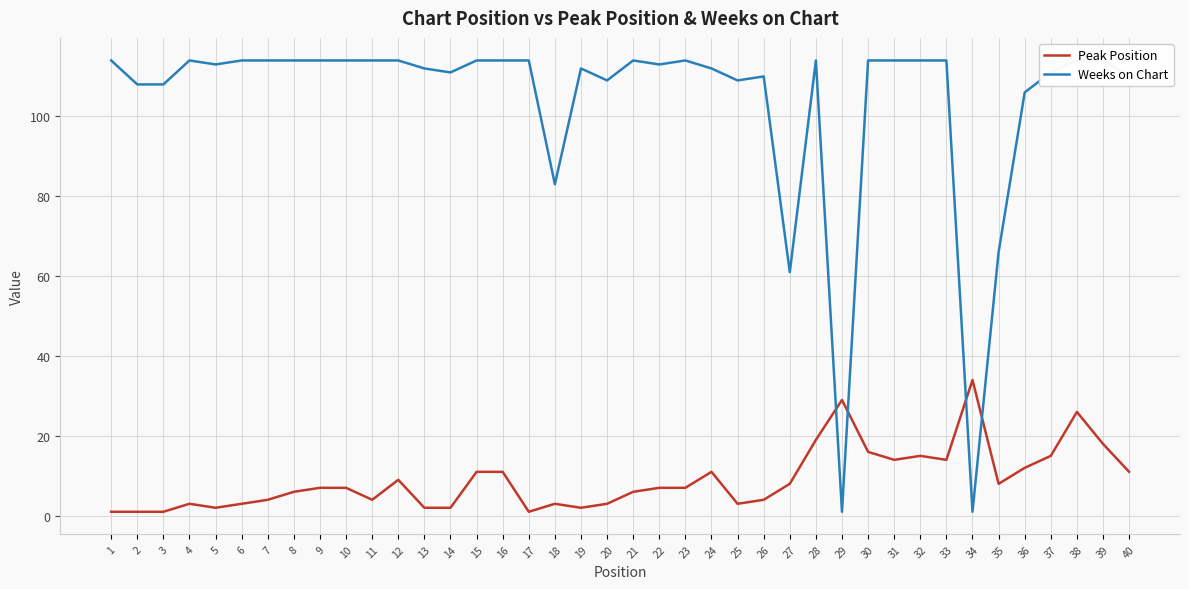

In Peak Position, how many points are lower than both neighbors (excluding endpoints)?

8